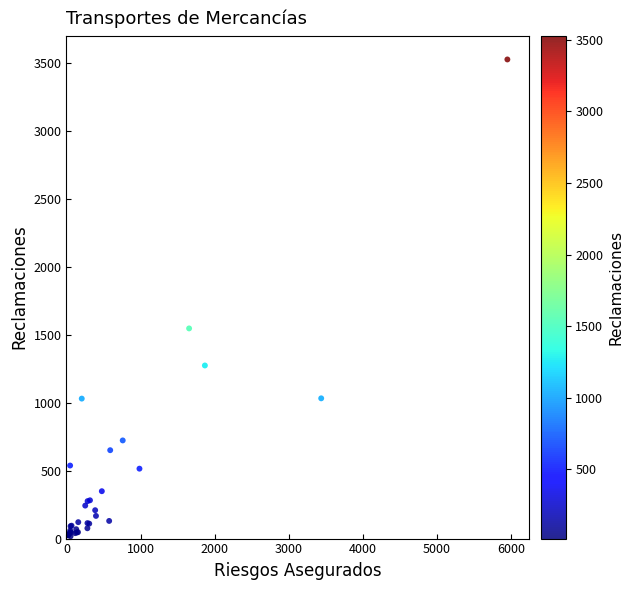

What Y value in the scatter plot is closest to 1773?

1548